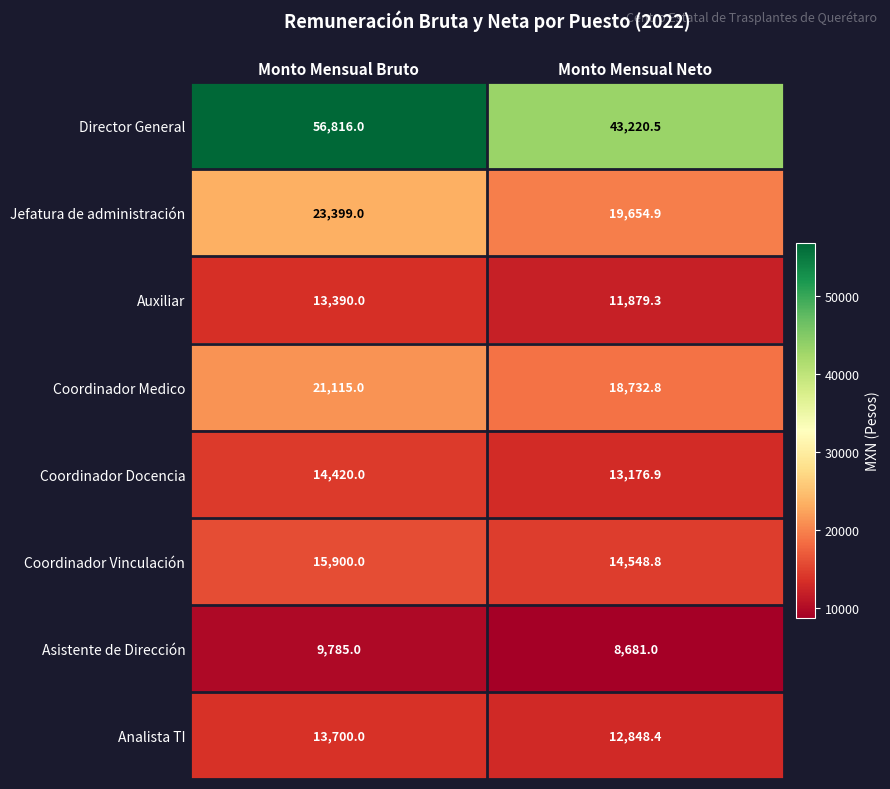

What is the difference between the maximum and minimum values in the Jefatura de administración series?

3744.1